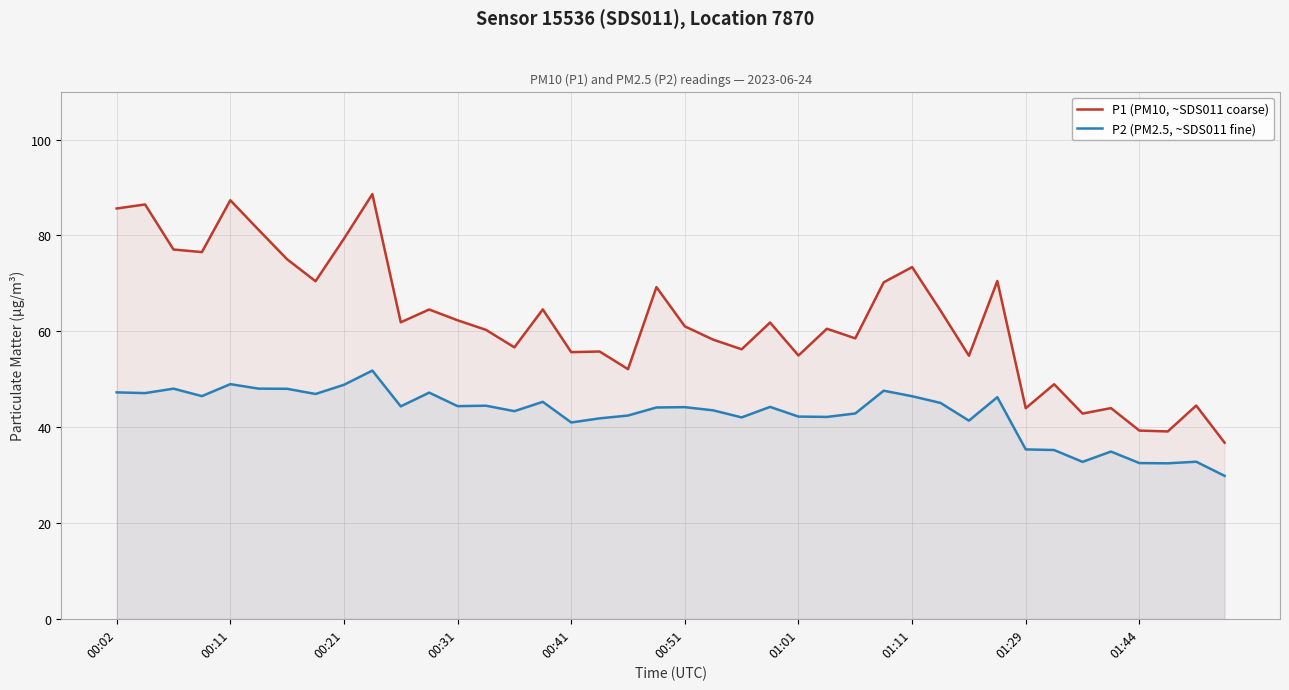

What is the difference between the maximum and minimum values in the P2 (PM2.5, ~SDS011 fine) series?

22.0